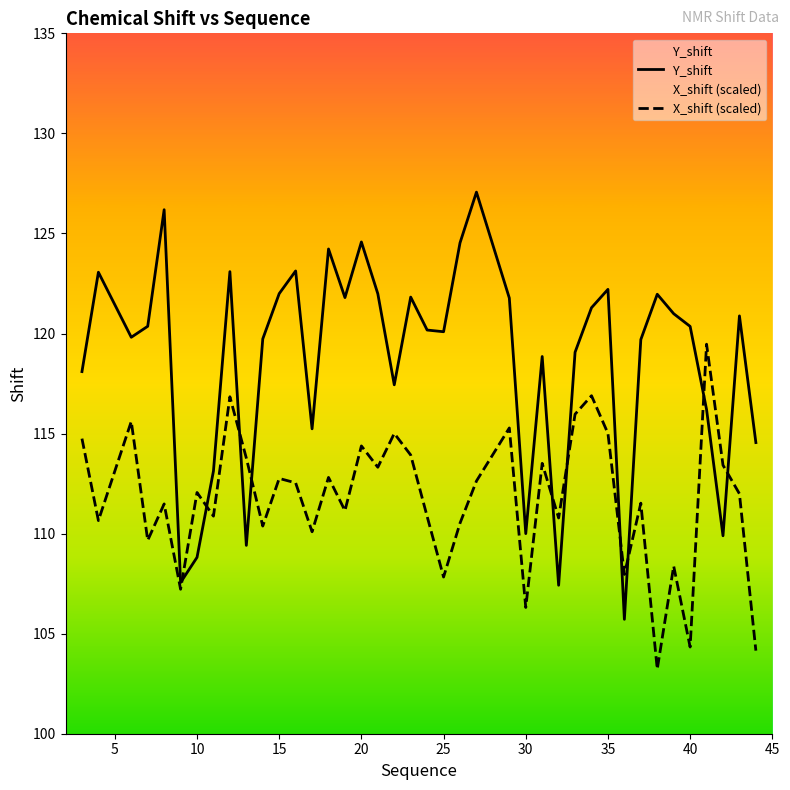

Which series has the largest range (max minus min)?

Y_shift